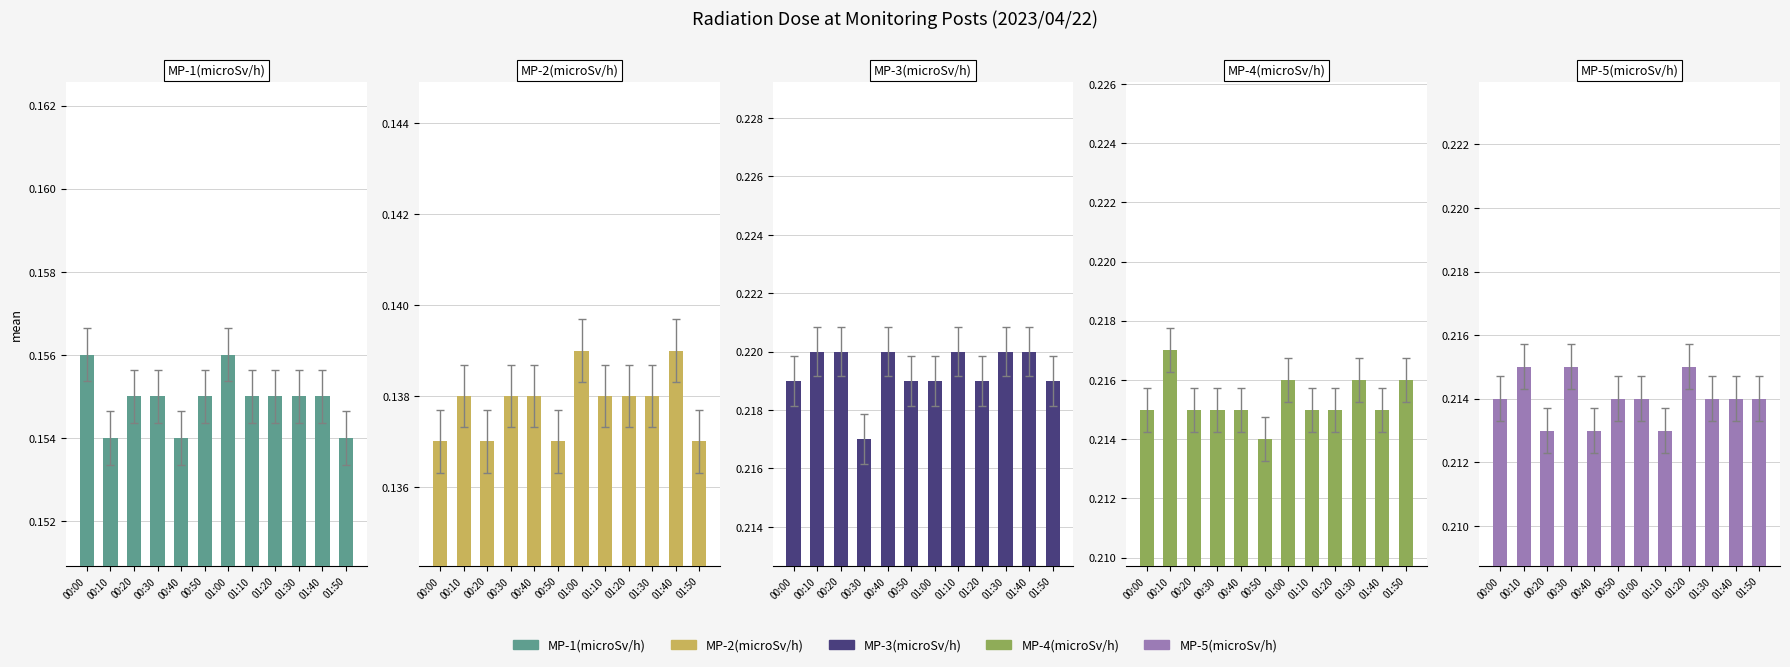

At 00:10, list the series in order from smallest to largest.

MP-2(microSv/h), MP-1(microSv/h), MP-5(microSv/h), MP-4(microSv/h), MP-3(microSv/h)